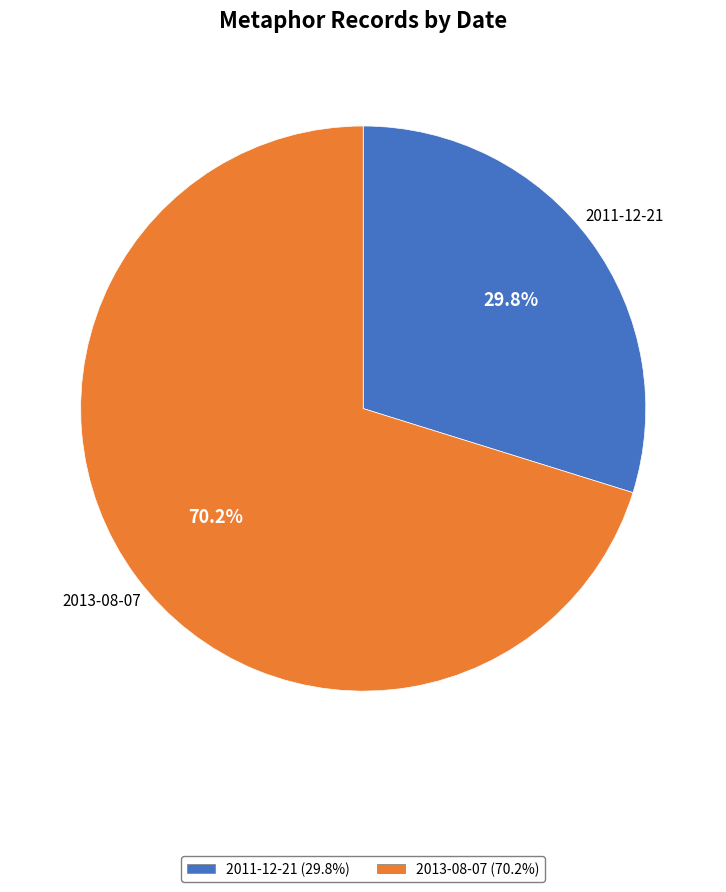

To the nearest percent, what portion does 2011-12-21 represent?

30%